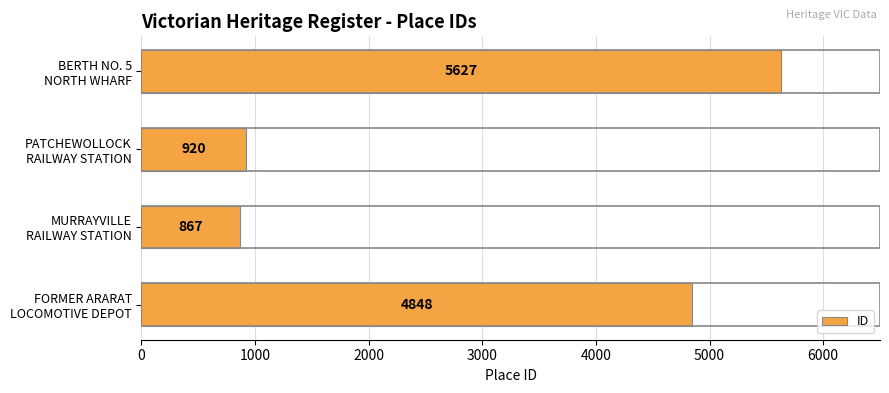

How many bars are there in total?

4